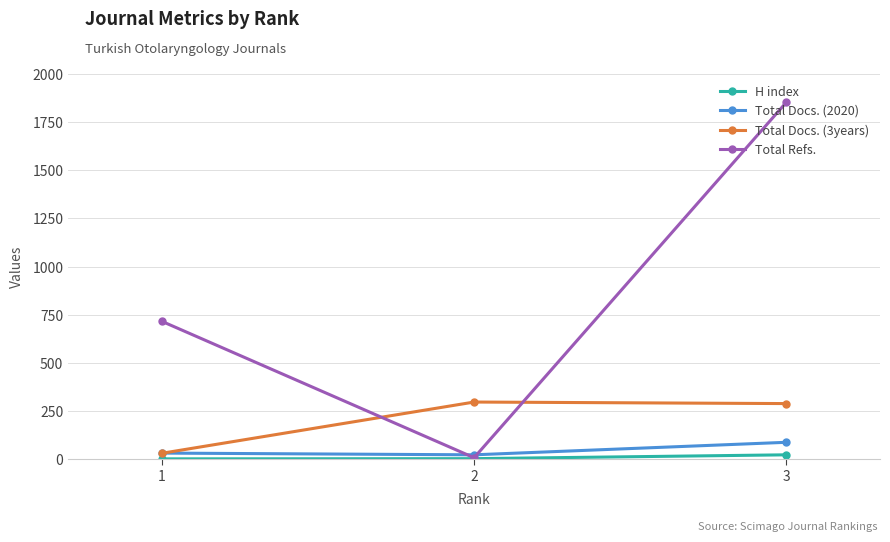

What is the average value of the Total Docs. (2020) series?

48